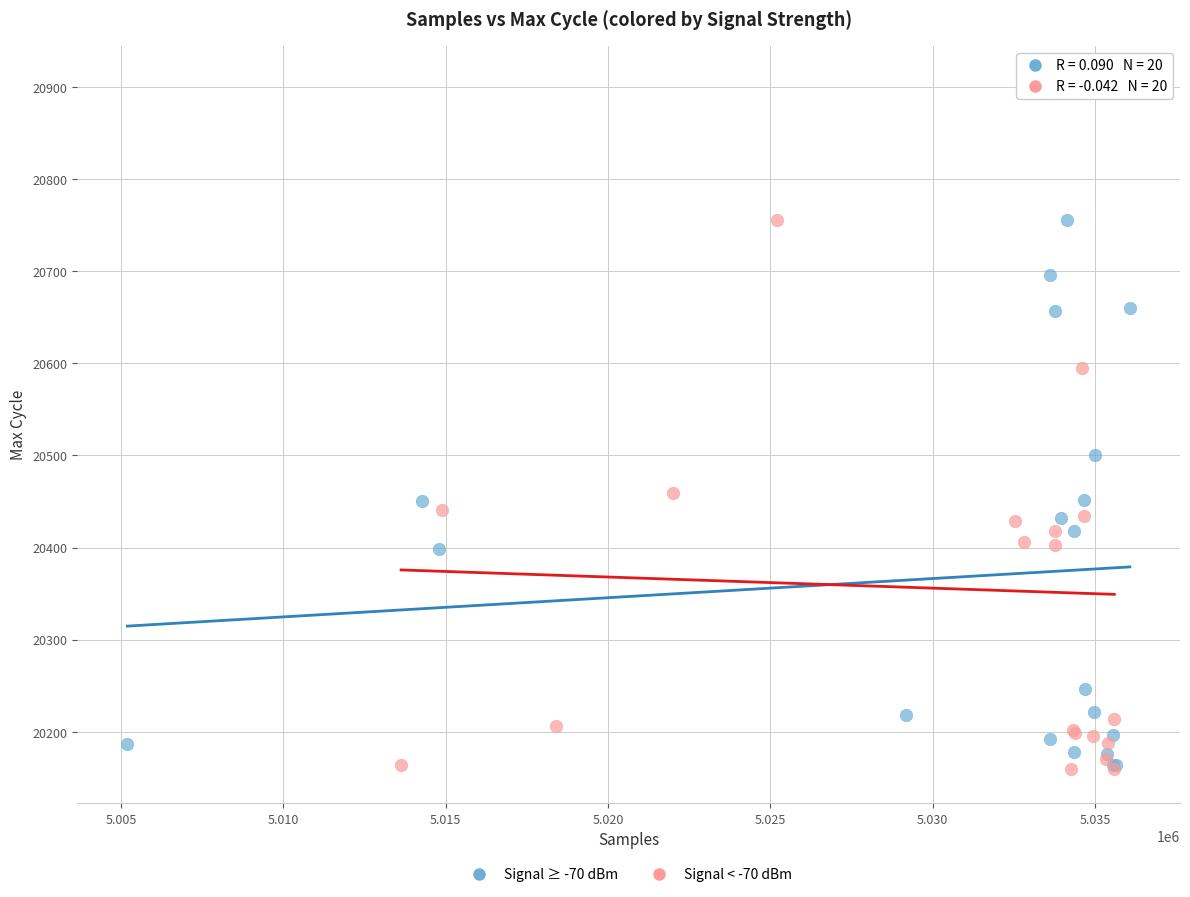

Which series contains the highest Y value?

Signal < -70 dBm